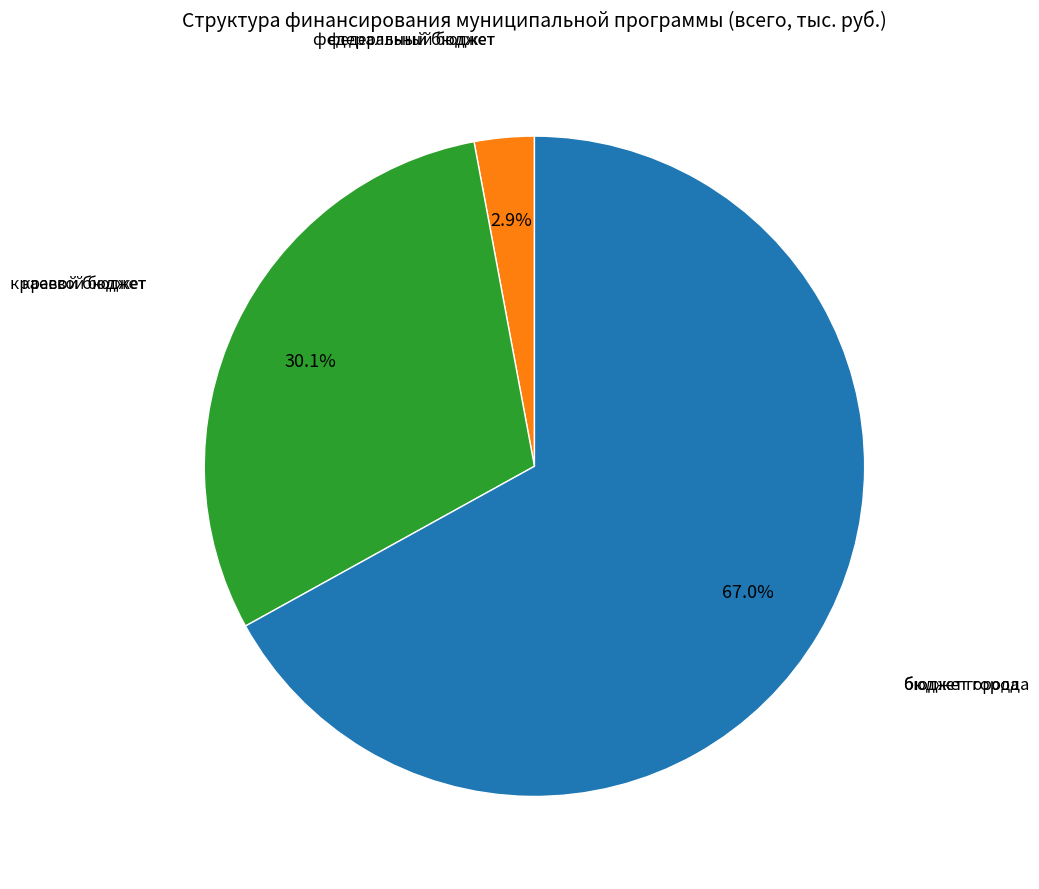

Does any single category account for the majority?

Yes